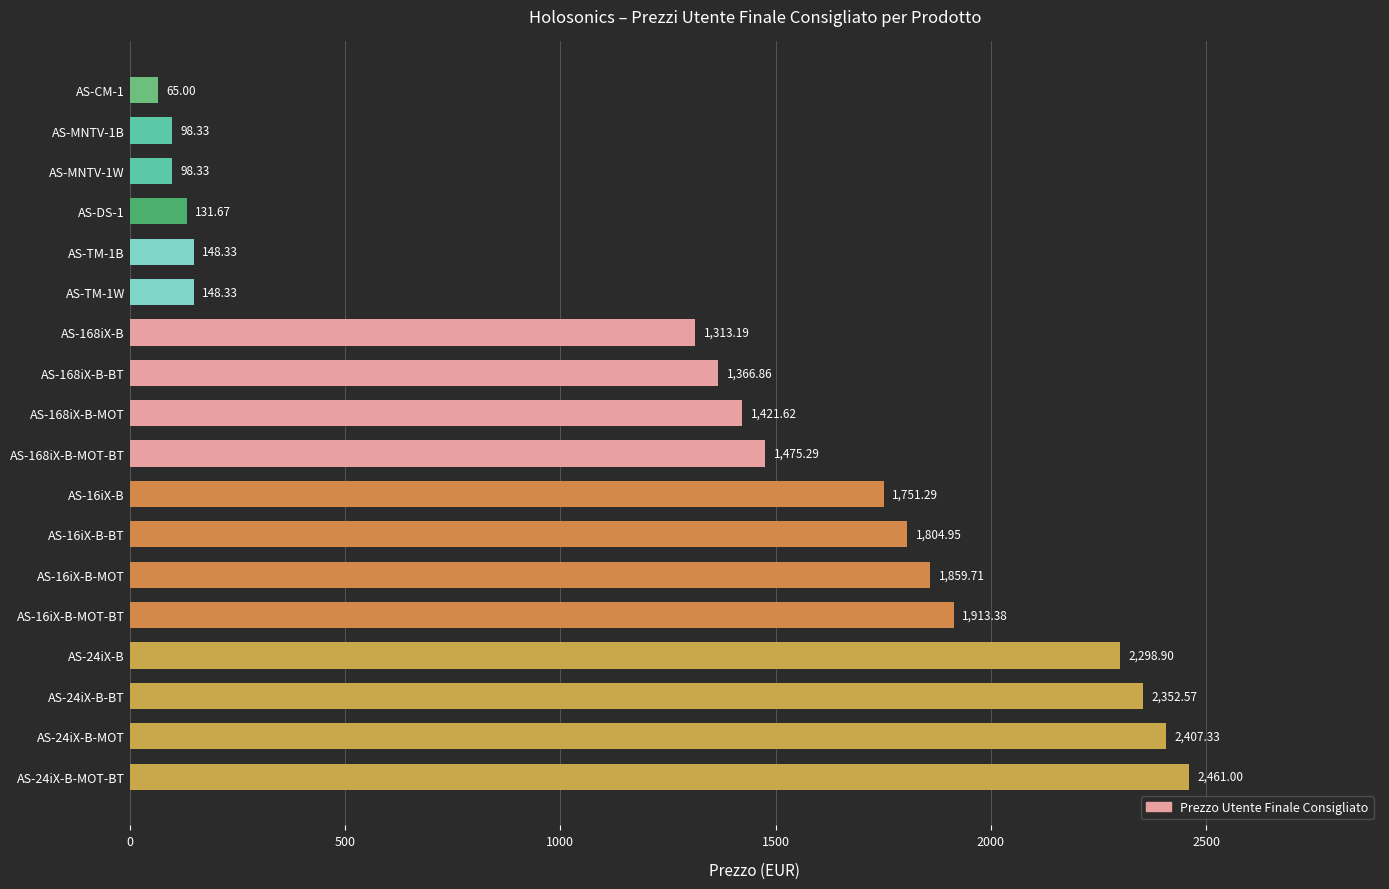

Count the number of values greater than 1475.

9